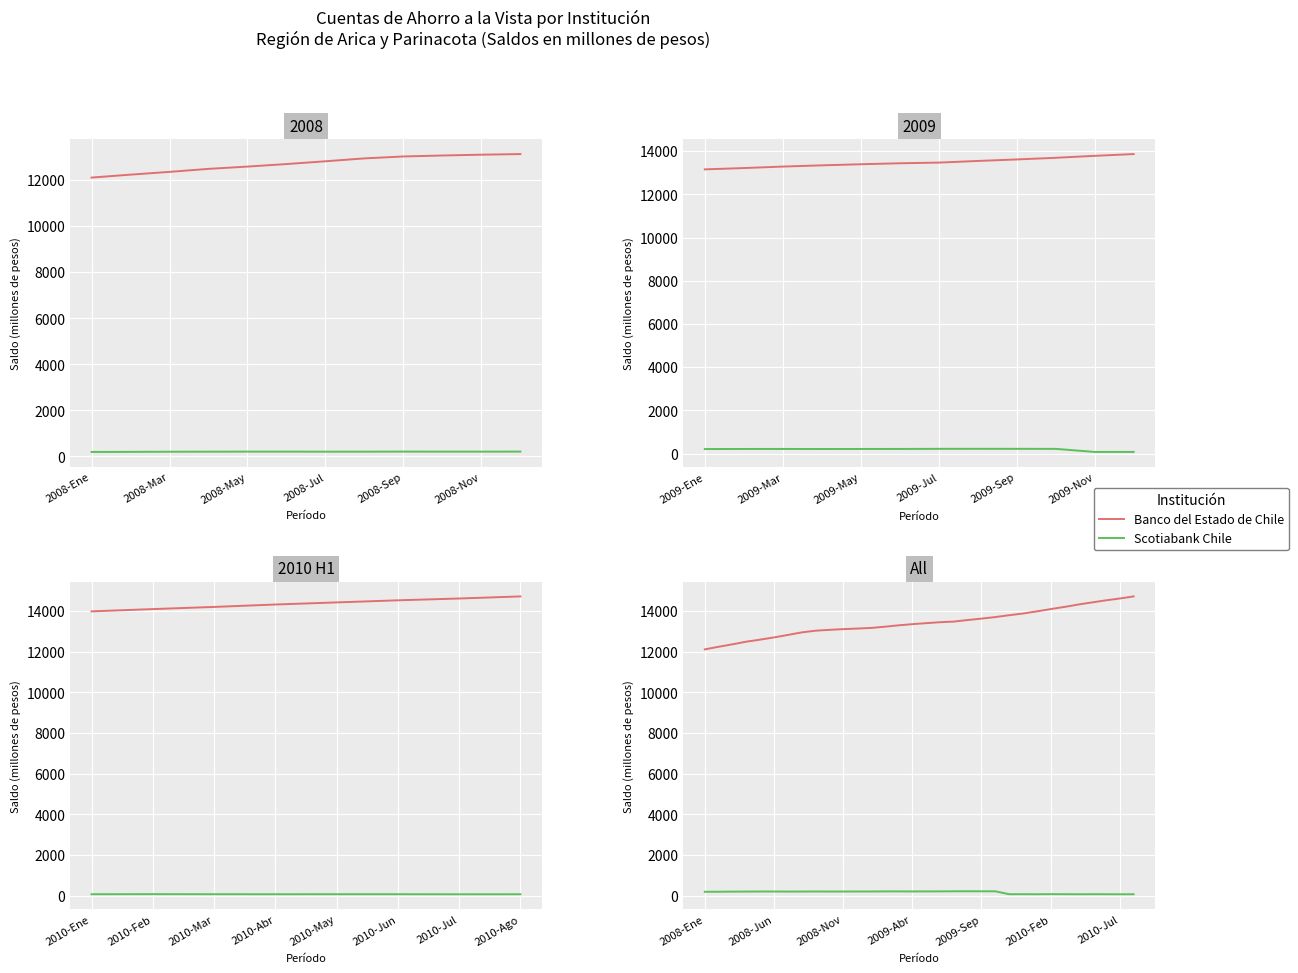

Does the chart display data point markers on the line(s)?

No